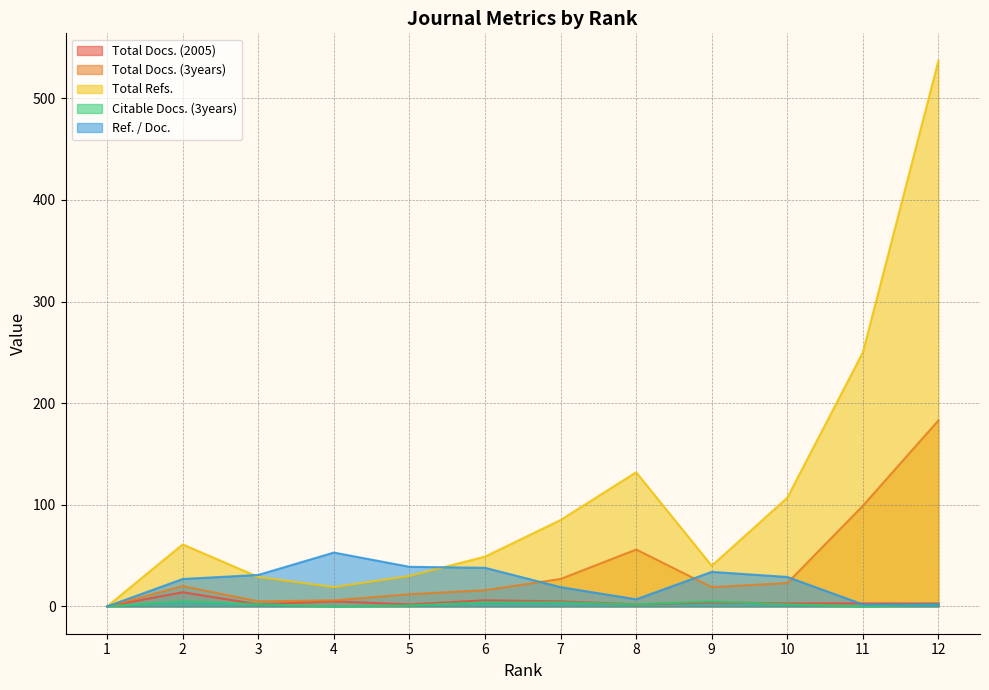

What is the value of the Total Docs. (2005) point at the 8th from the left?

2